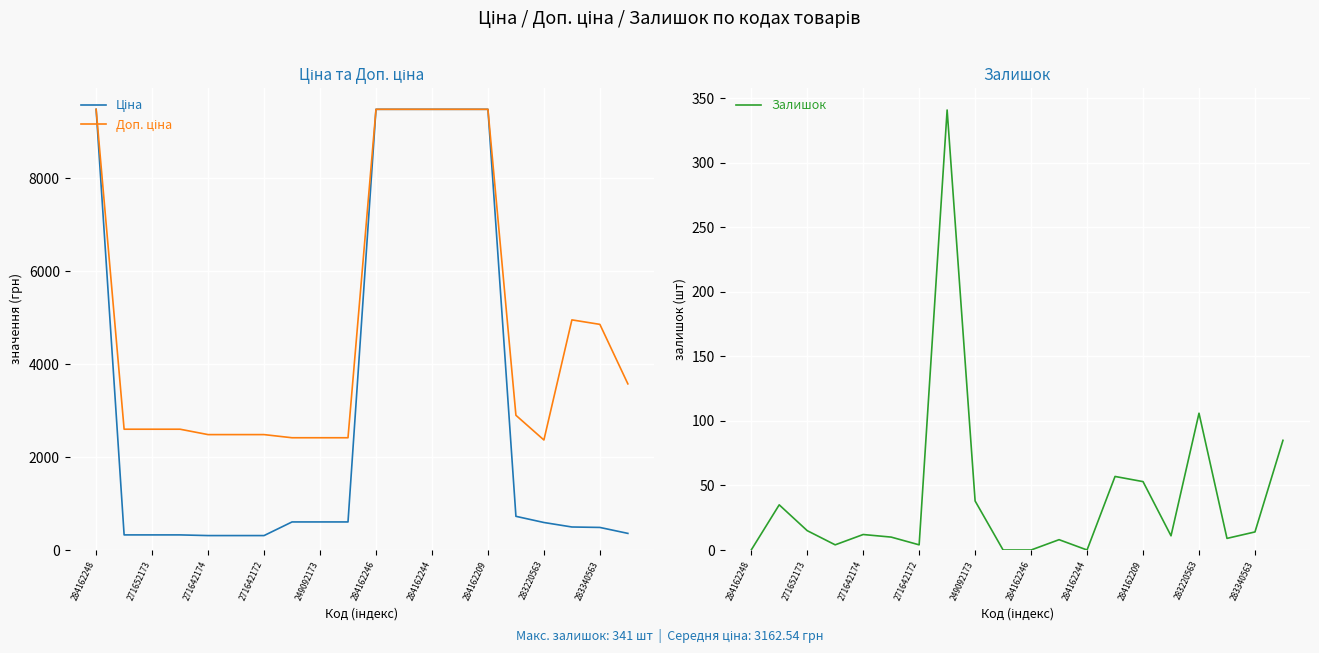

Which series has the largest total across all categories?

Доп. ціна